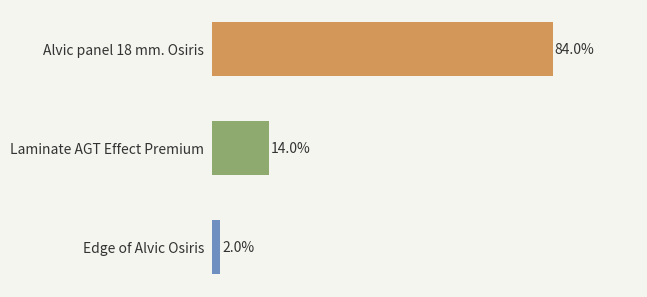

What is the label of the 2nd bar from the top?

Laminate AGT Effect Premium